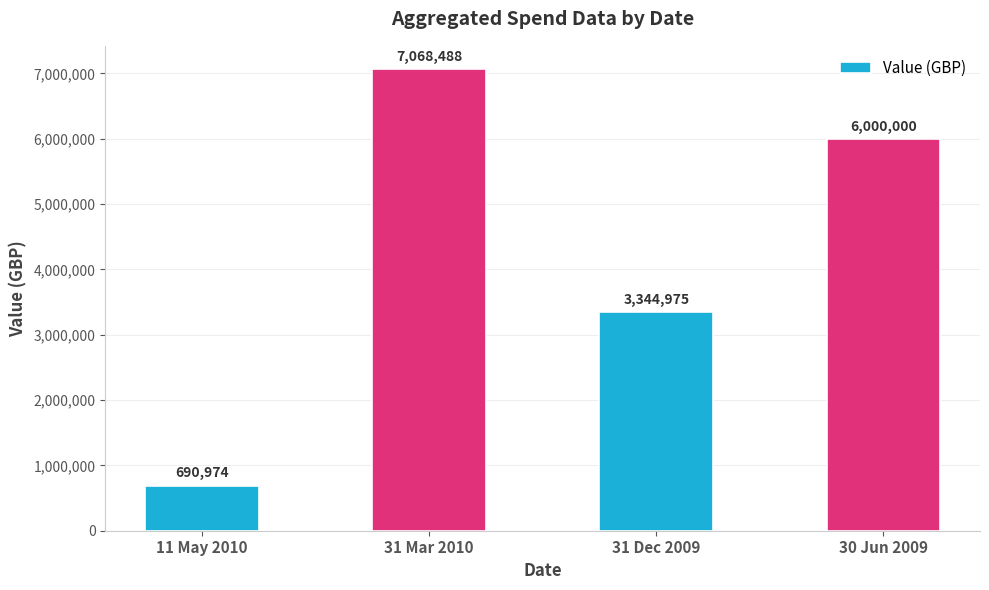

Rank the categories by value from highest to lowest.

31 Mar 2010, 30 Jun 2009, 31 Dec 2009, 11 May 2010